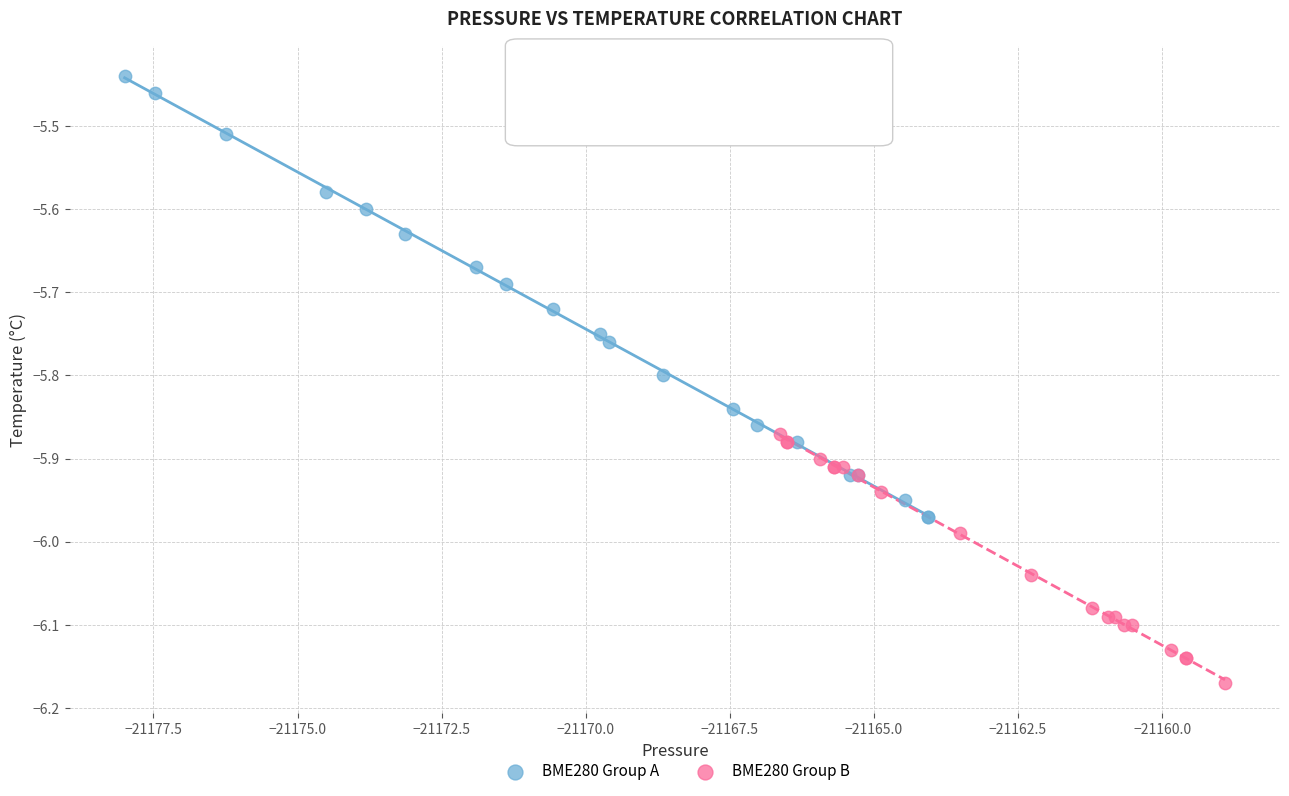

Which series has the largest Y range (max minus min)?

BME280 Group A